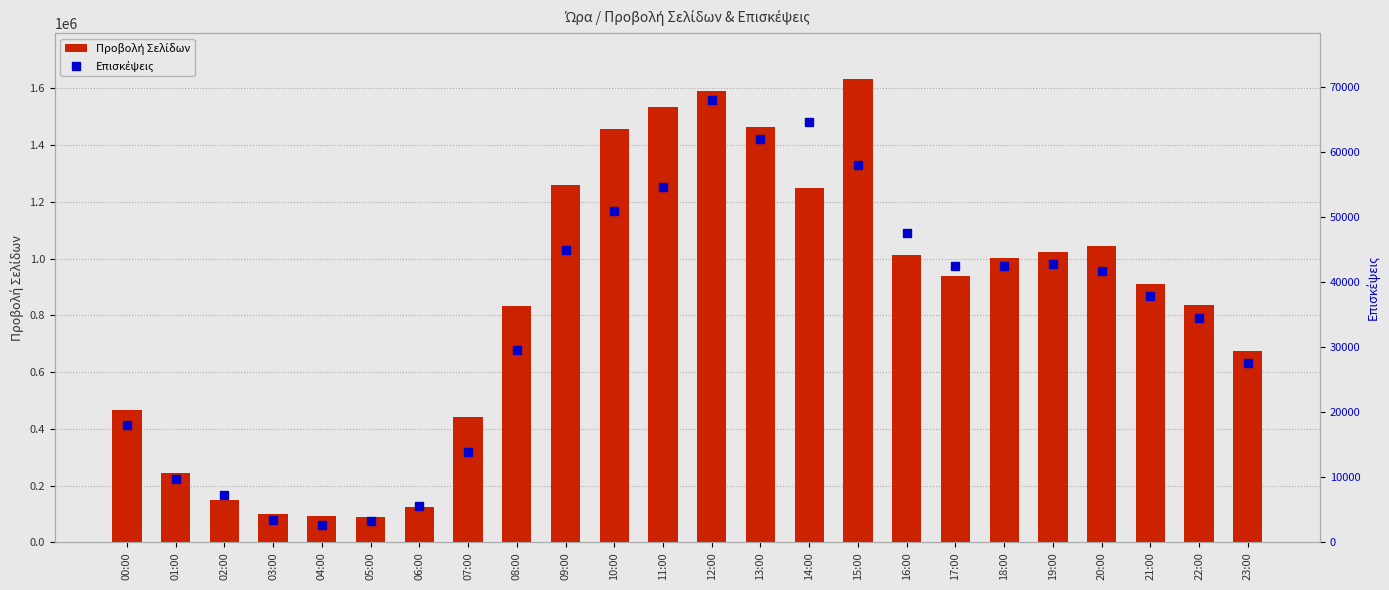

Count the number of categories in the chart.

24